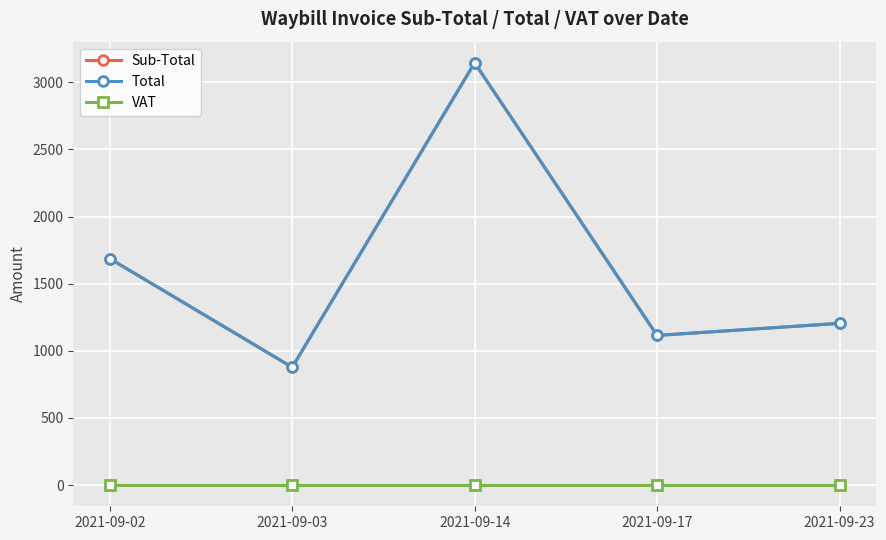

Reading right to left, extract all data points from this chart.

Sub-Total: 1204.8	1114.6	3144.5	877.7	1686.8
Total: 1204.8	1114.6	3144.5	877.7	1686.8
VAT: 0.0	0.0	0.0	0.0	0.0